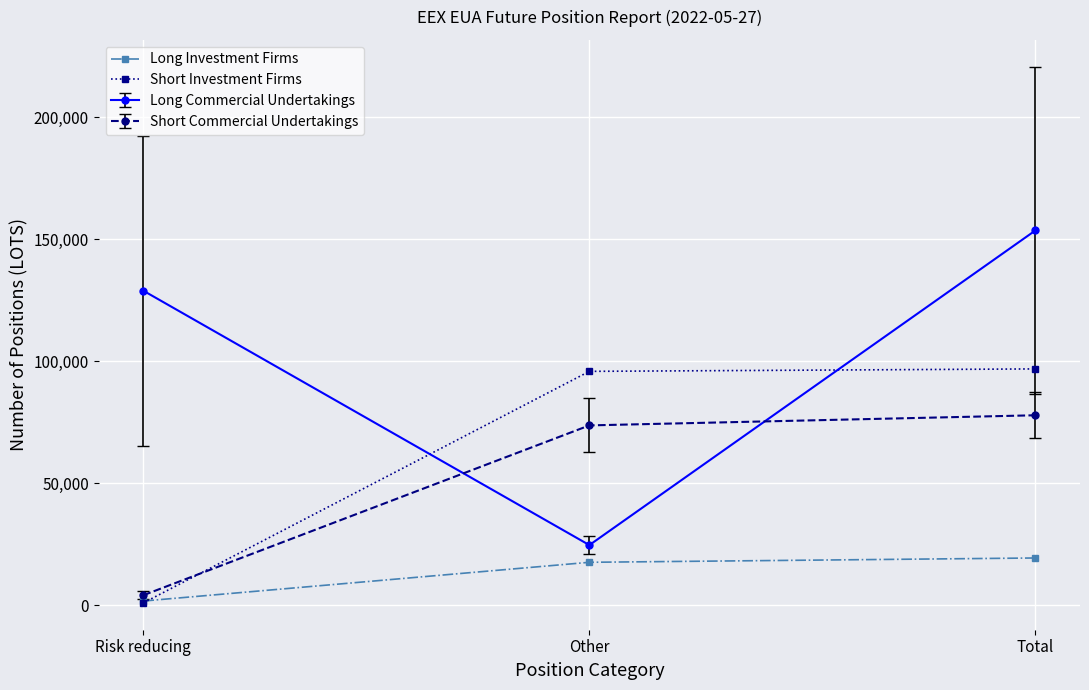

Rank the series at Total from lowest to highest value.

Long Investment Firms, Short Commercial Undertakings, Short Investment Firms, Long Commercial Undertakings